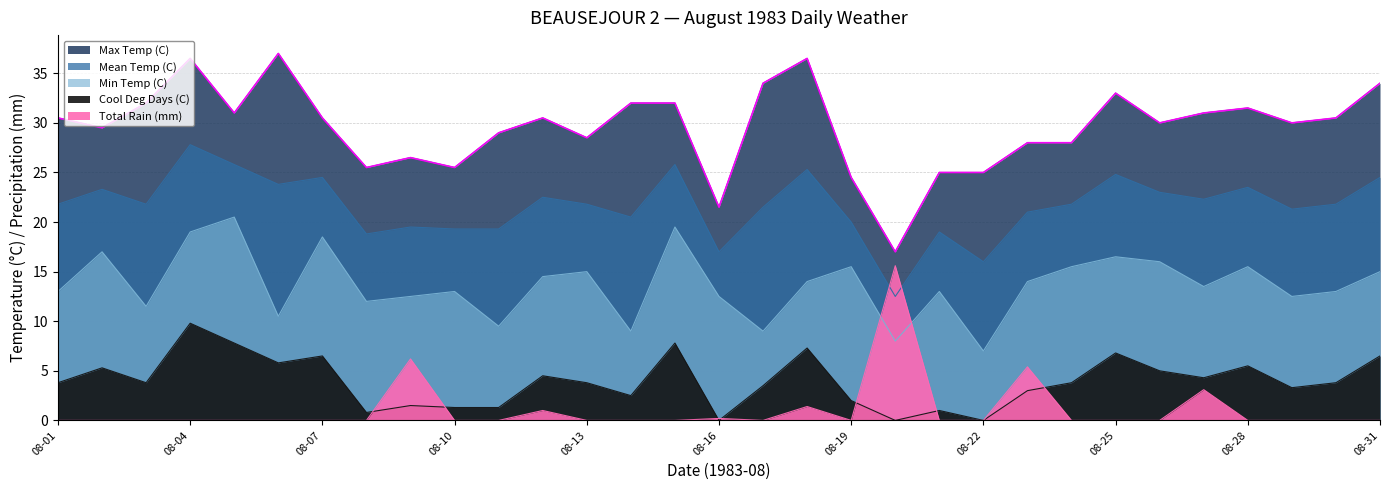

Which category has the lowest value across all series?

08-16